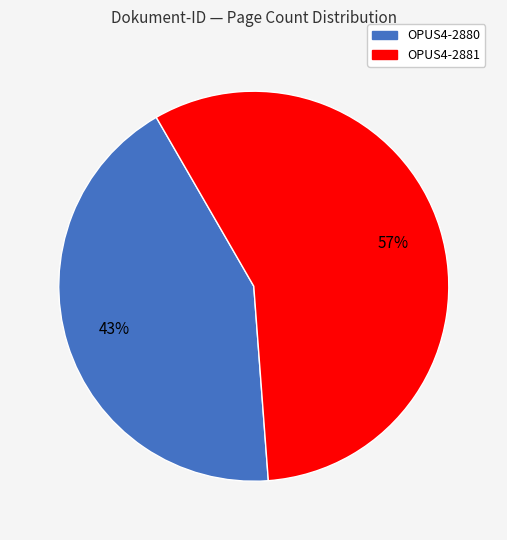

To the nearest percent, what portion does OPUS4-2881 represent?

57%